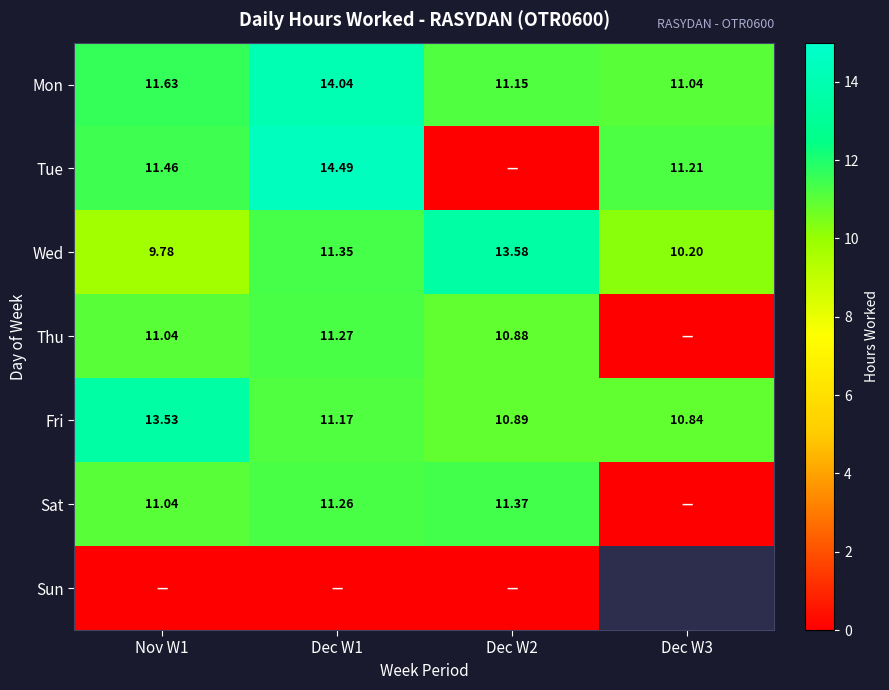

At how many categories does at least one series exceed 10?

4